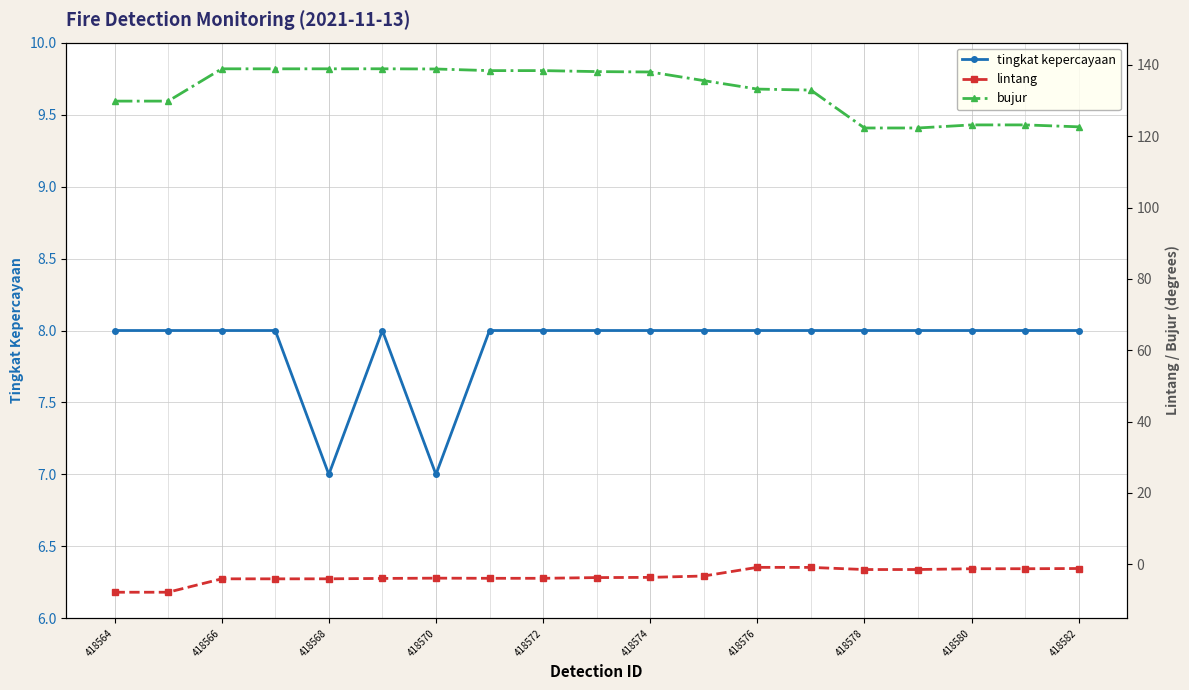

Rank the series by their maximum value, from highest to lowest.

bujur, tingkat kepercayaan, lintang